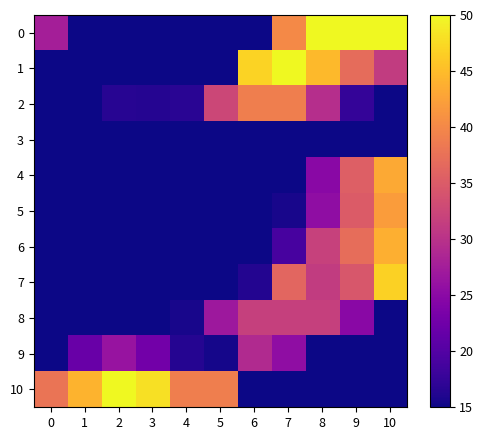

Which series has the largest total across all categories?

10